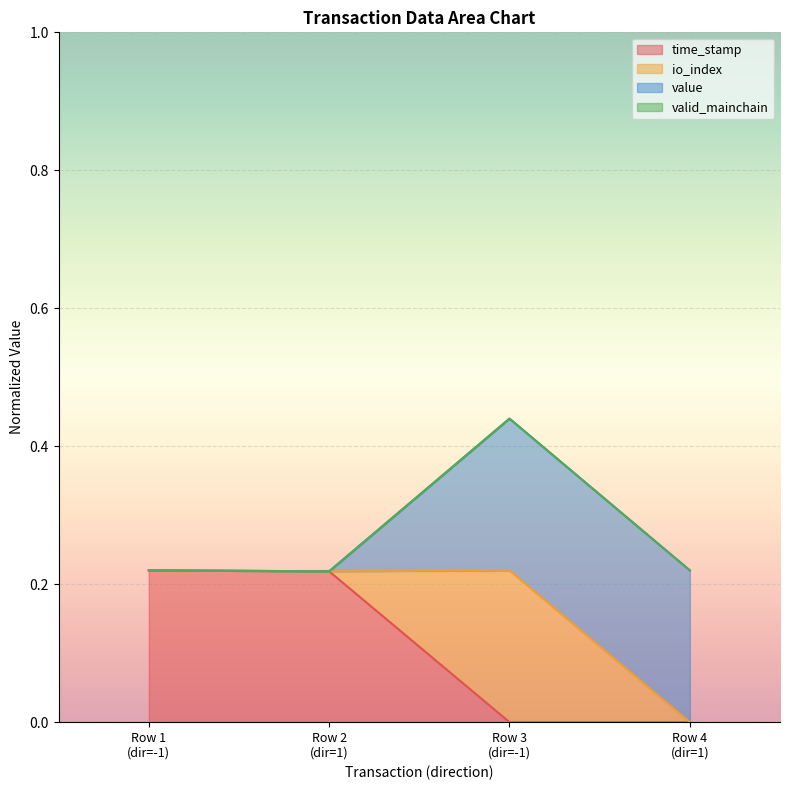

What is the value of the time_stamp point at the 2nd from the left?

0.2